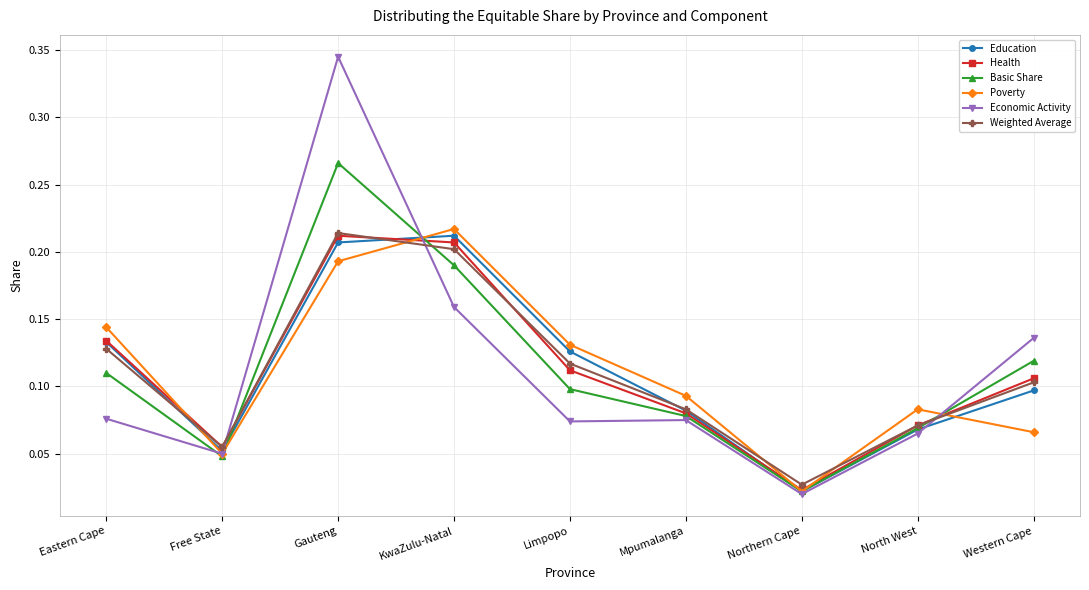

What is the label of the 7th point from the left?

Northern Cape